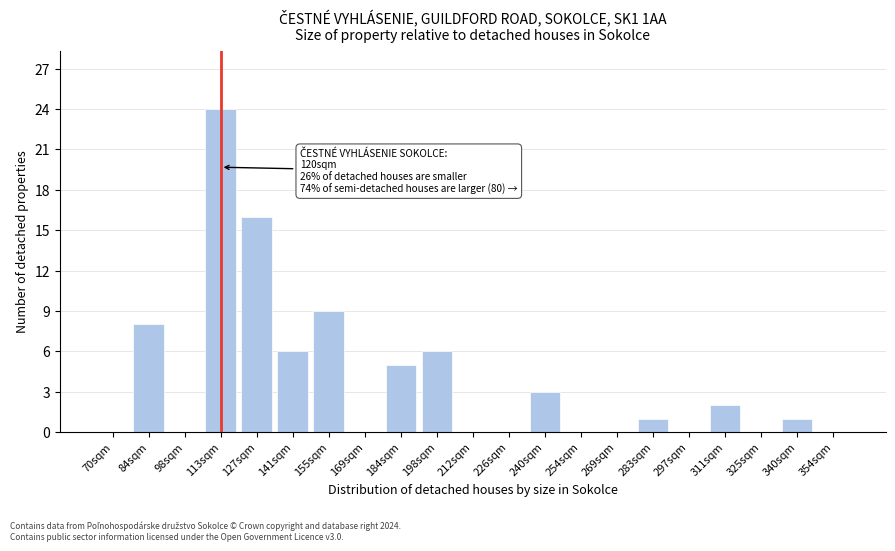

Reading left to right, what are all the values shown in this chart?

70sqm=0	84sqm=8	98sqm=0	113sqm=24	127sqm=16	141sqm=6	155sqm=9	169sqm=0	184sqm=5	198sqm=6	212sqm=0	226sqm=0	240sqm=3	254sqm=0	269sqm=0	283sqm=1	297sqm=0	311sqm=2	325sqm=0	340sqm=1	354sqm=0